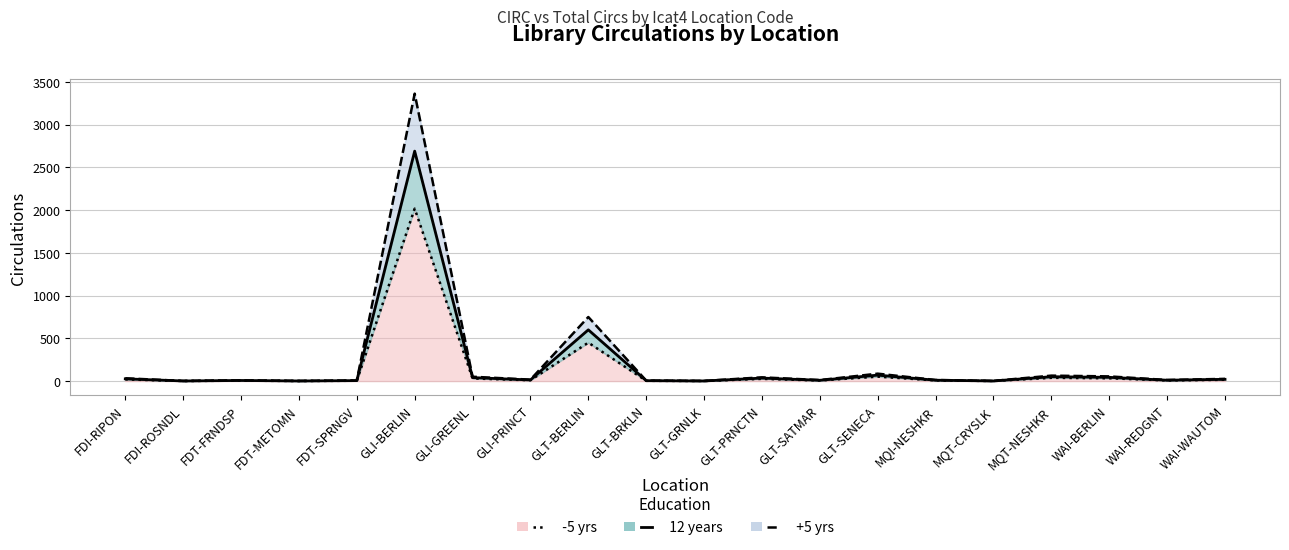

True or false: Total has a value of 31.5 at WAI-WAUTOM.

False